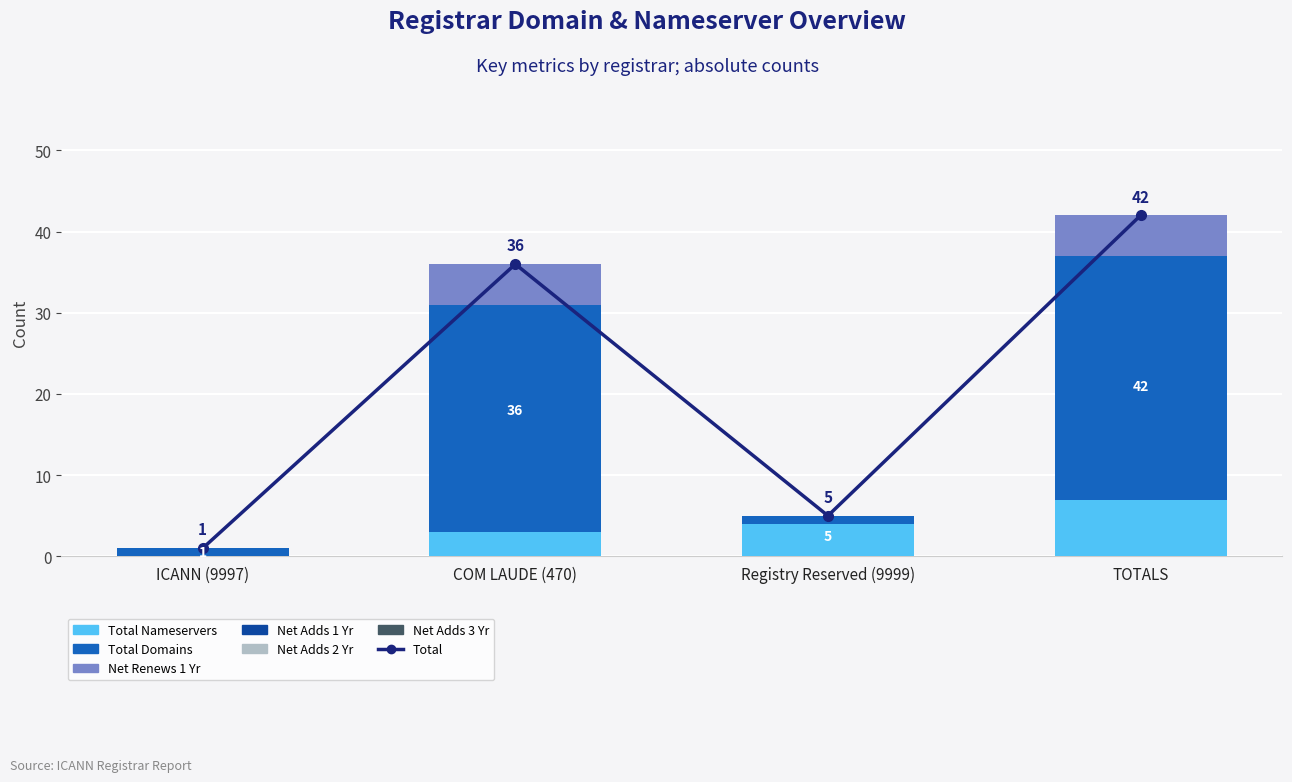

Which has a higher value, TOTALS or COM LAUDE (470)?

TOTALS